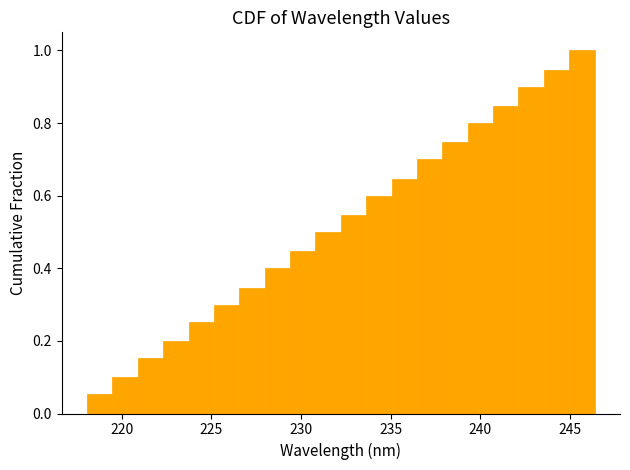

Around what value on the x-axis is the tallest bar? Give the approximate position of its centre, as read against the axis.

245.5